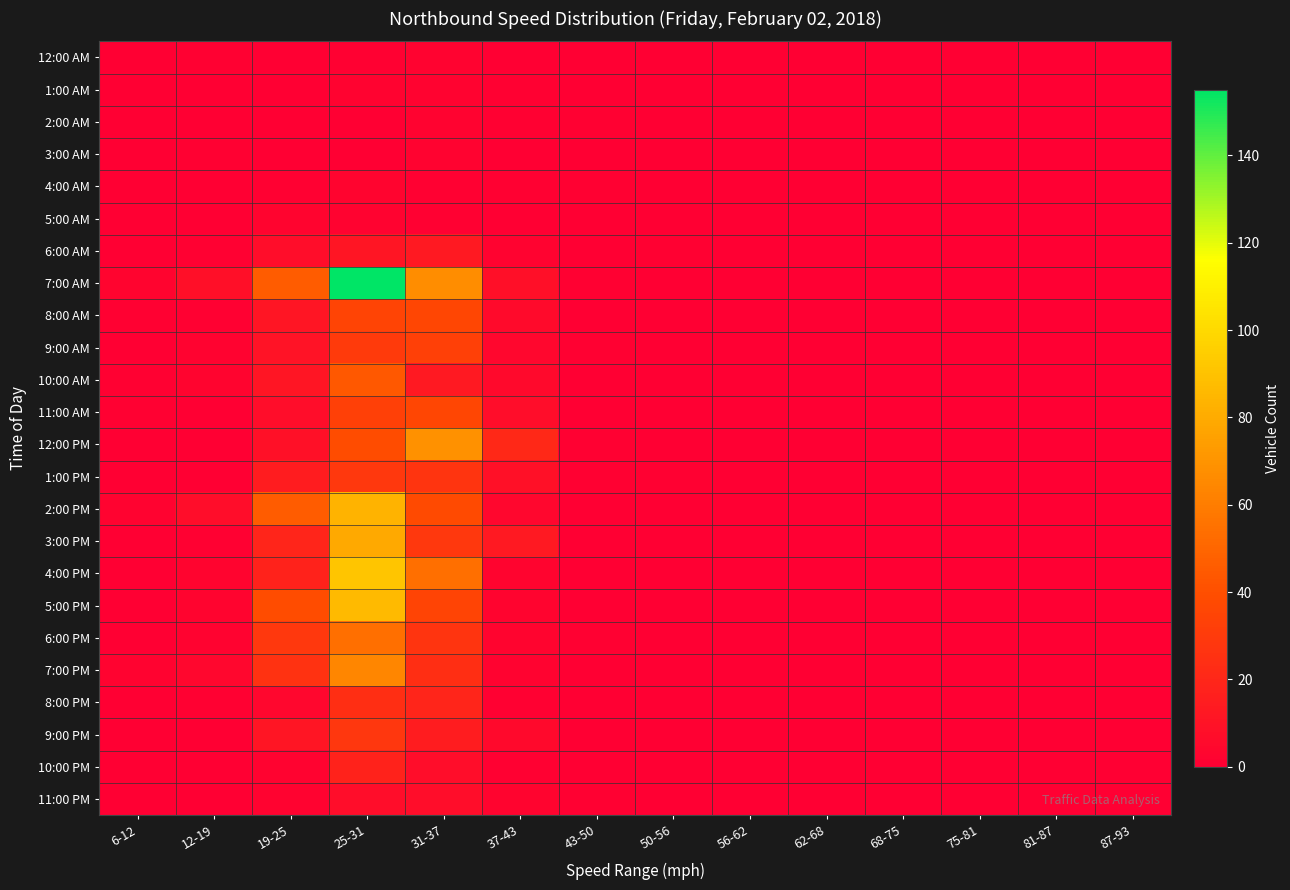

Which series has the largest total across all categories?

7:00 AM